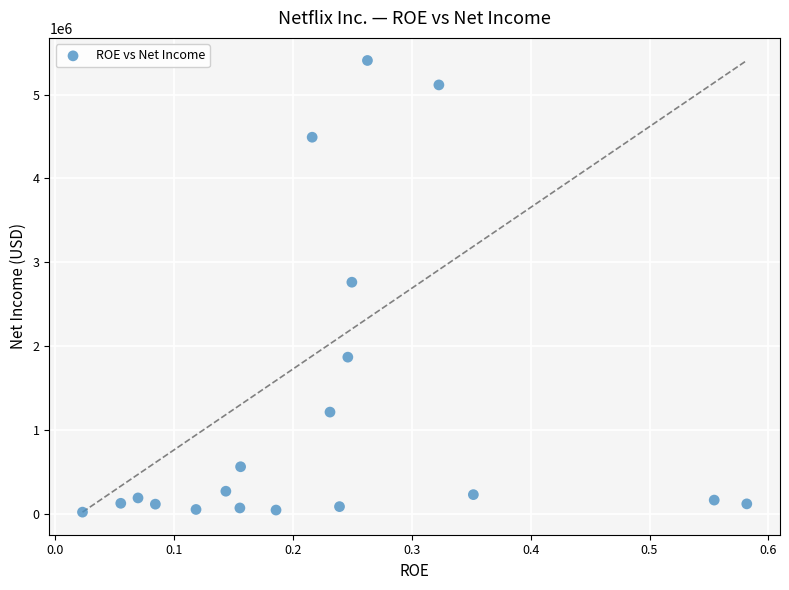

What is the range of Y values (max minus min)?

5390838